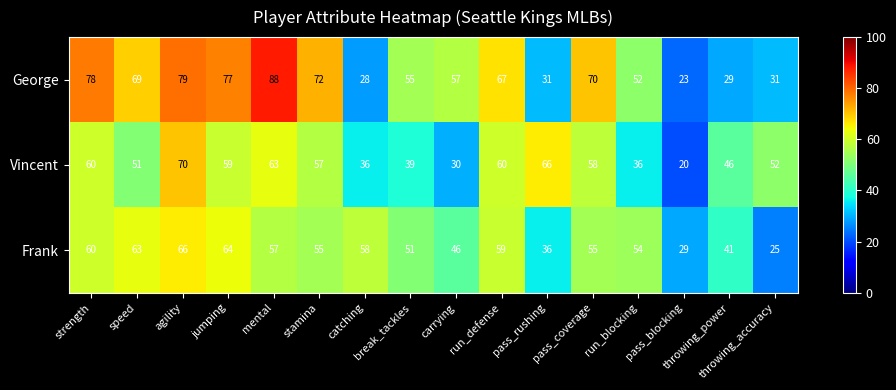

List the series in order of their overall mean, lowest first.

Vincent, Frank, George